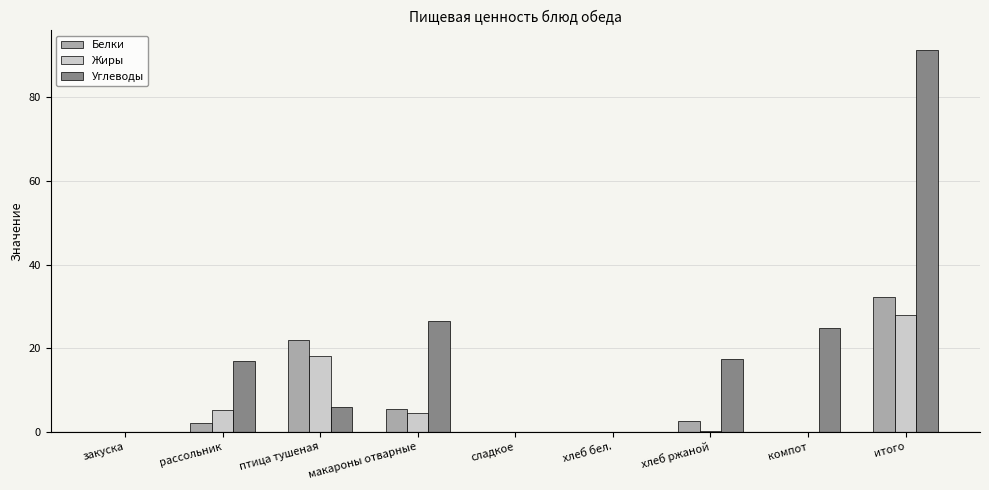

At which category does the chart reach its peak across all series?

итого